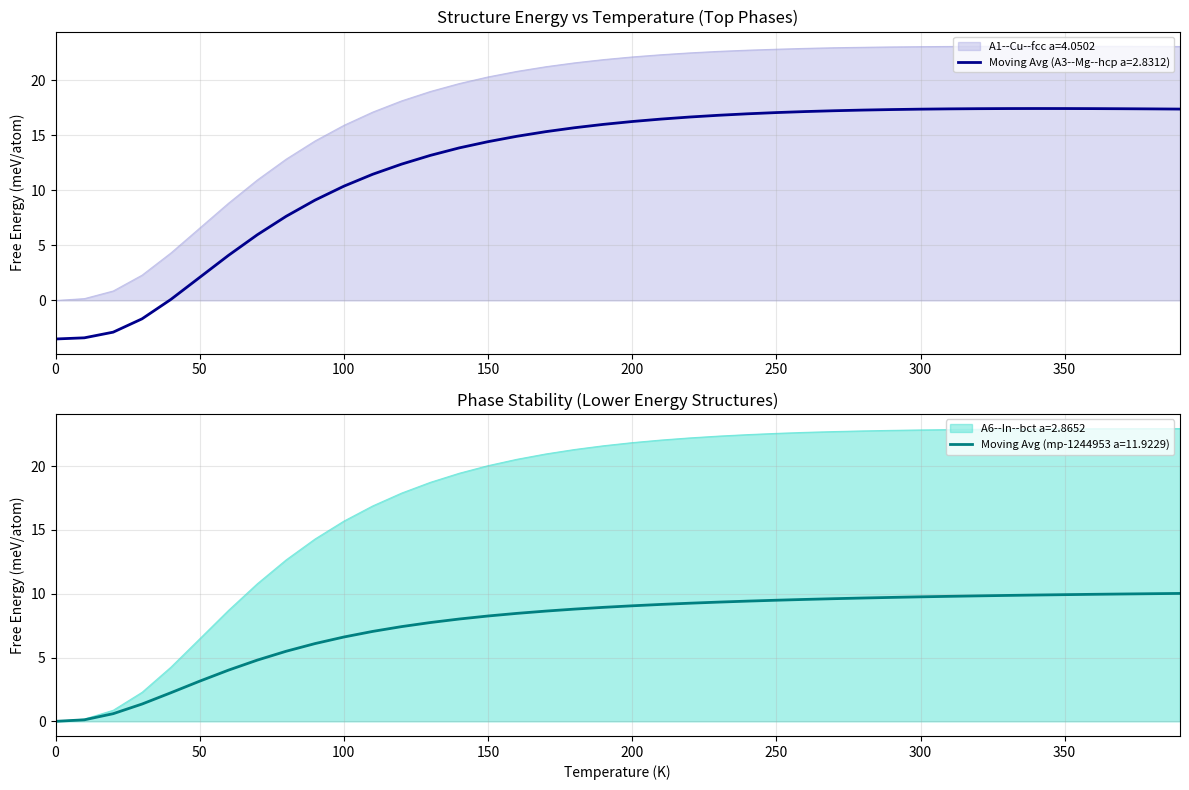

What is the maximum value for A1--Cu--fcc a=4.0502?

23.1